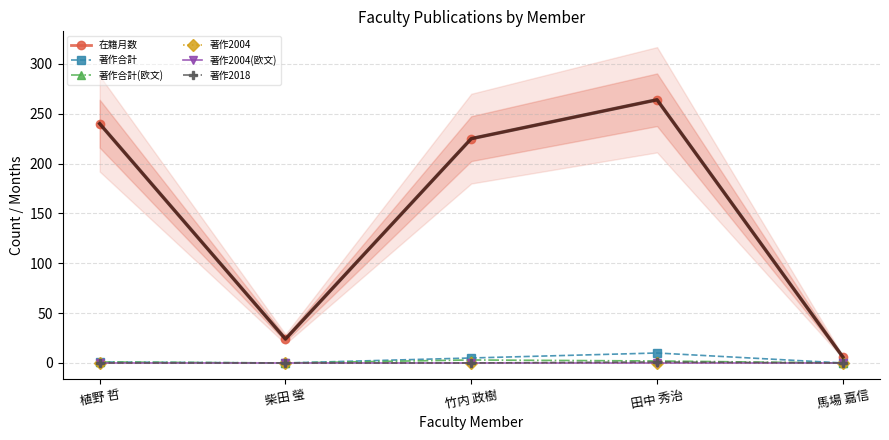

What are all the series names shown in the legend?

在籍月数, 著作合計, 著作合計(欧文), 著作2004, 著作2004(欧文), 著作2018